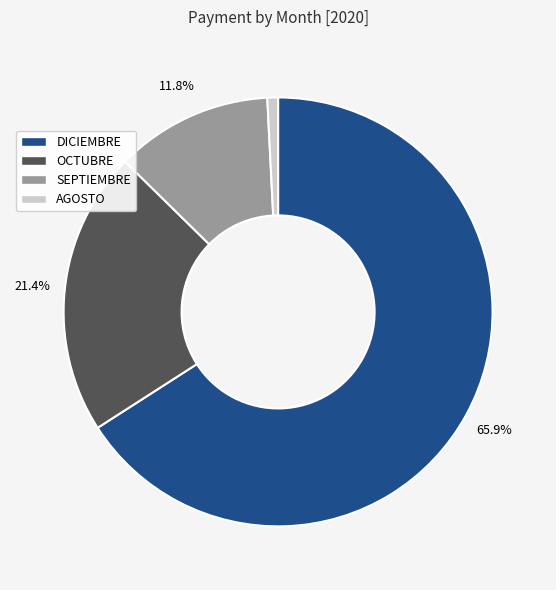

Does AGOSTO represent more than half of the total?

No